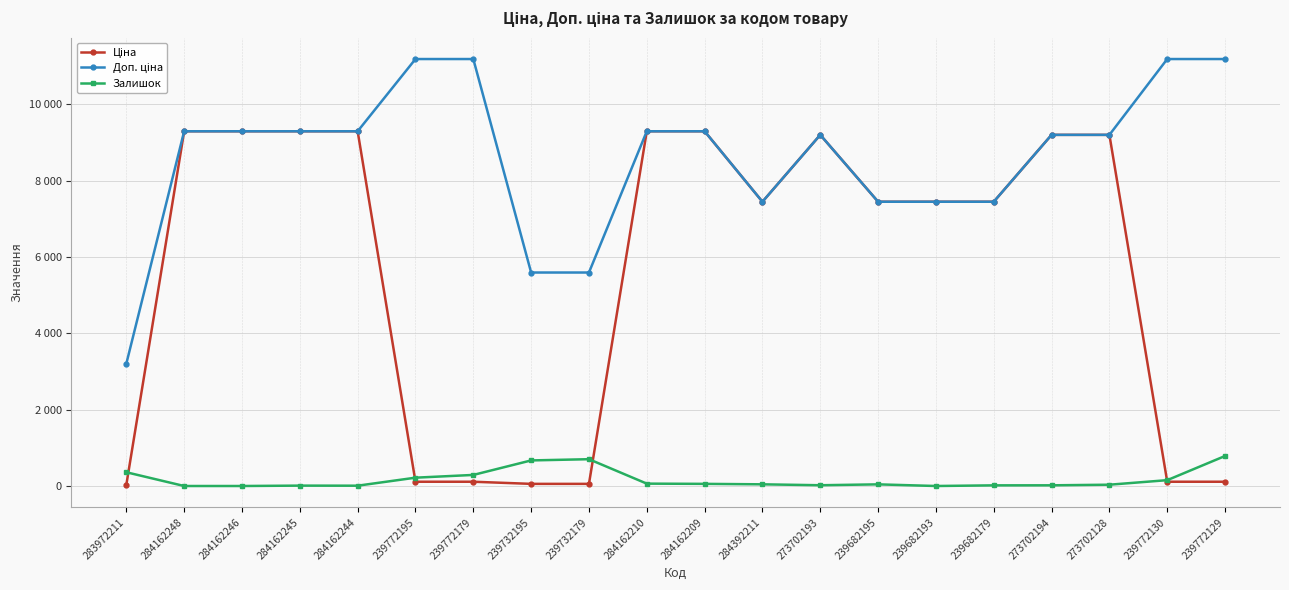

At which category does the chart reach its peak across all series?

239772195